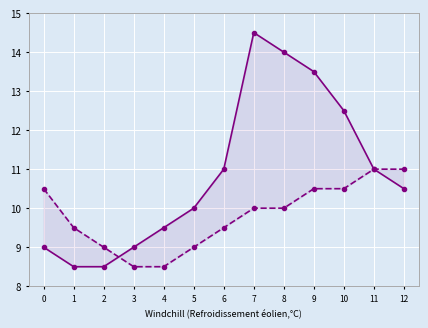

How many values in the col_39 series are below 10?

5